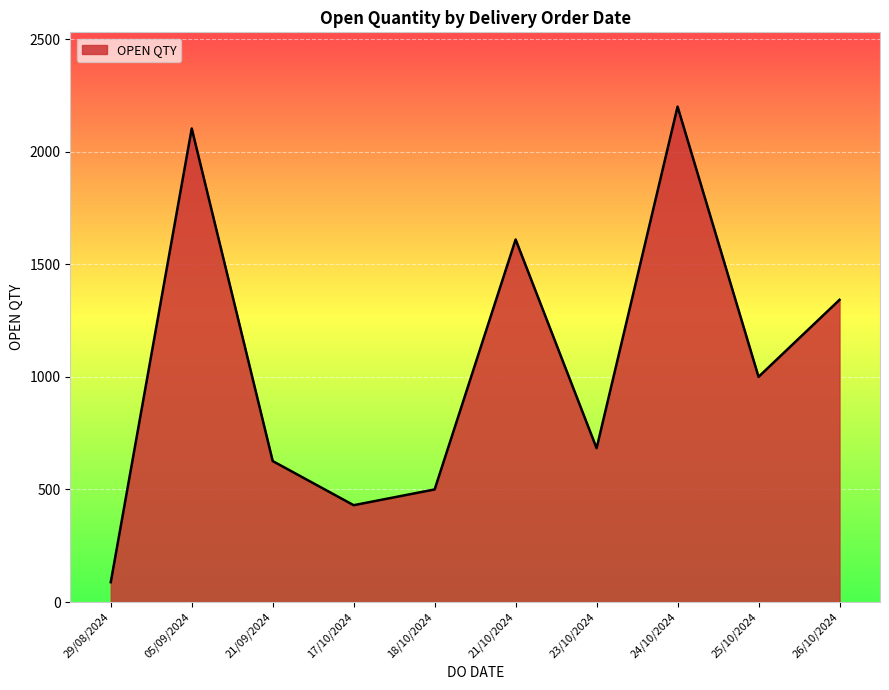

Does the chart display data point markers on the line(s)?

No